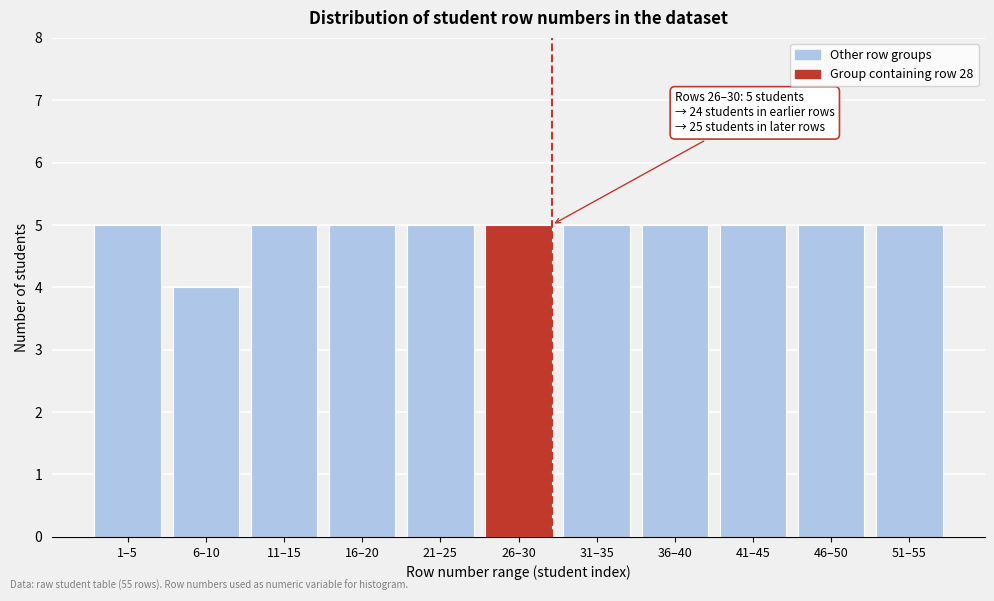

Reading left to right, transcribe all the data shown in this chart.

5	4	5	5	5	5	5	5	5	5	5